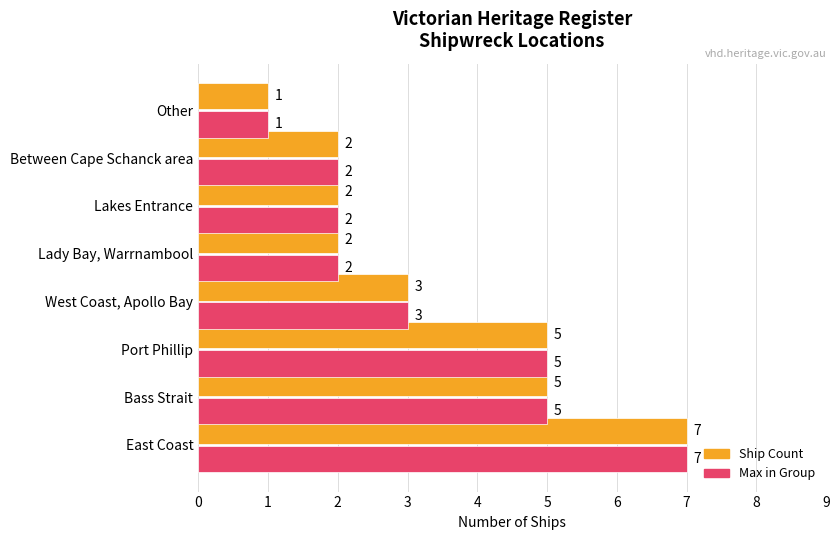

What is the maximum value shown in the chart?

7